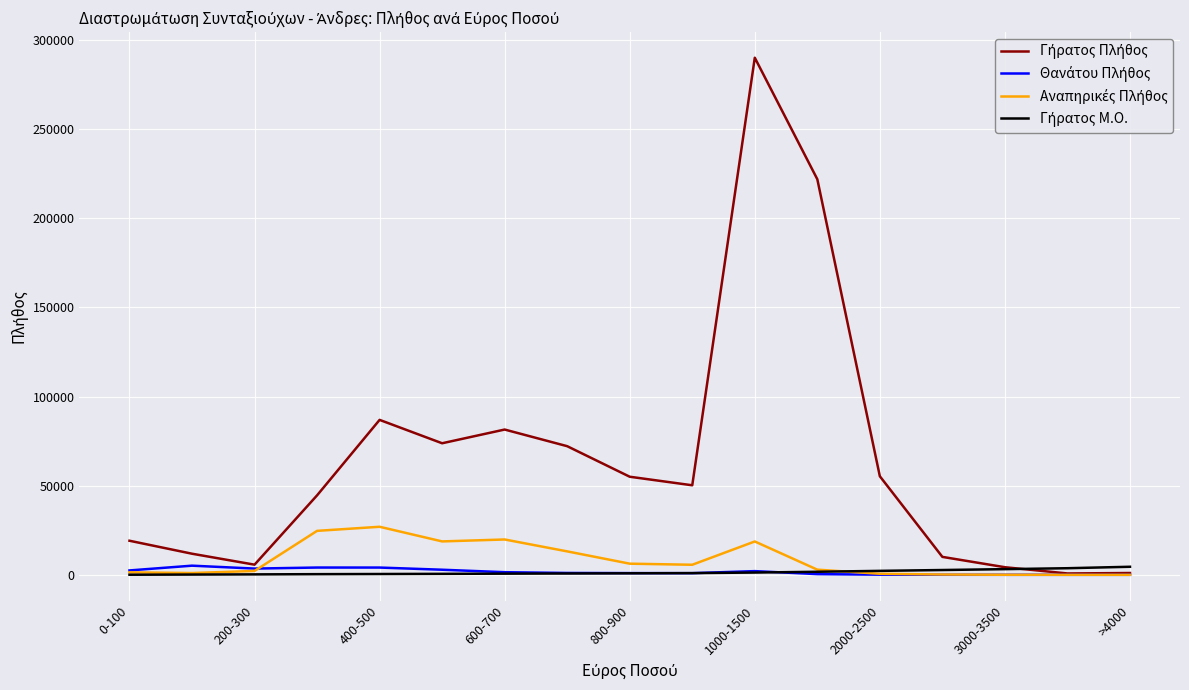

How many lines are shown in the chart?

4